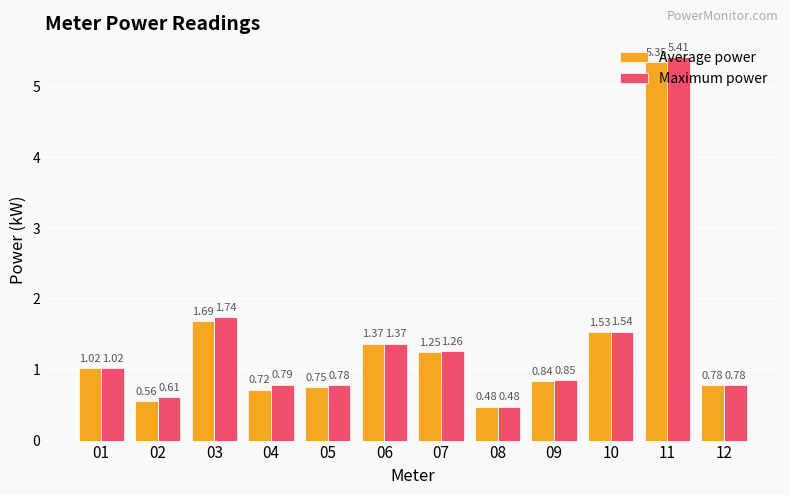

What is the difference between the second highest and second lowest values in the Average power series?

1.1